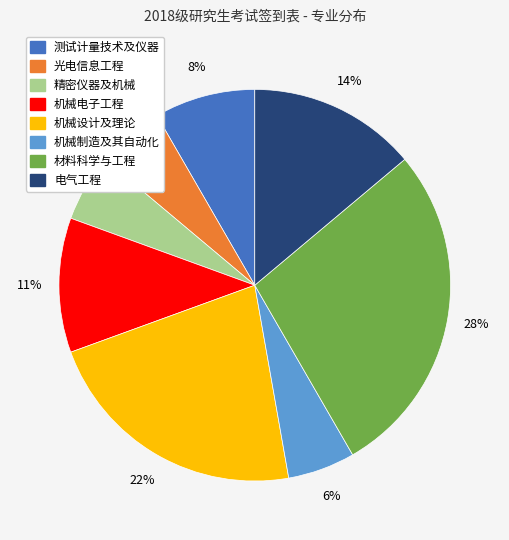

Combined, do 测试计量技术及仪器 and 机械电子工程 account for over 50%?

No